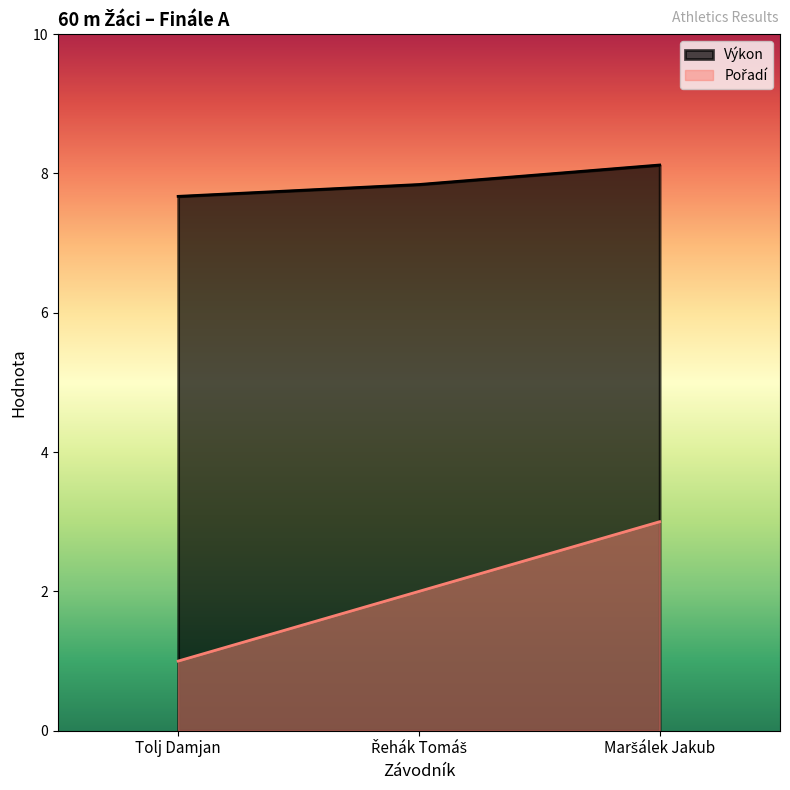

The Výkon series shows 4.3 at Tolj Damjan. True or false?

False